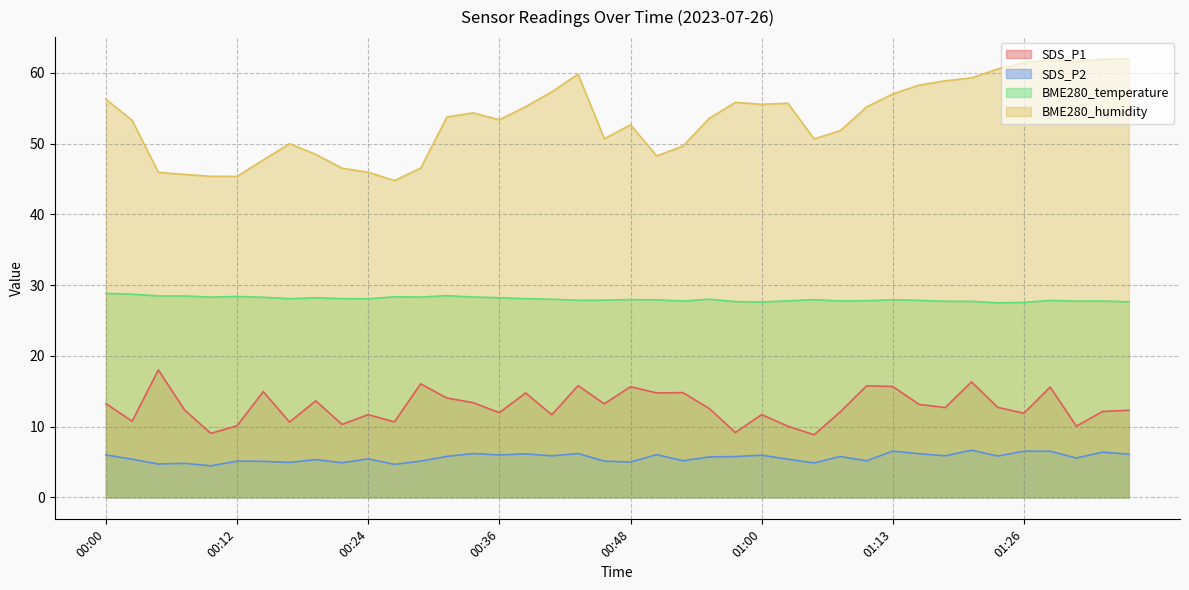

What is the difference between the BME280_humidity values at 00:34 and 00:14?

6.6